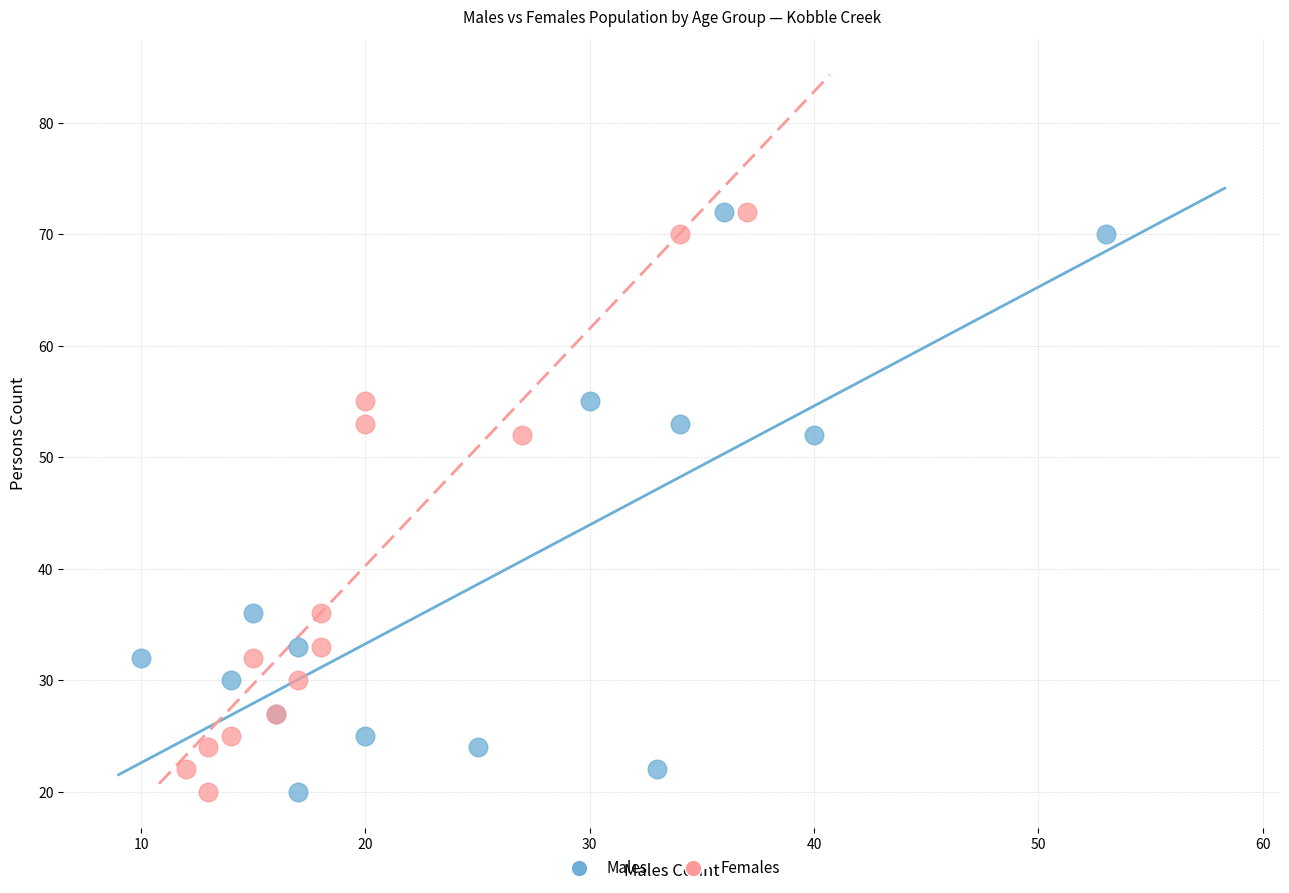

What are all the series names shown in the legend?

Males, Females